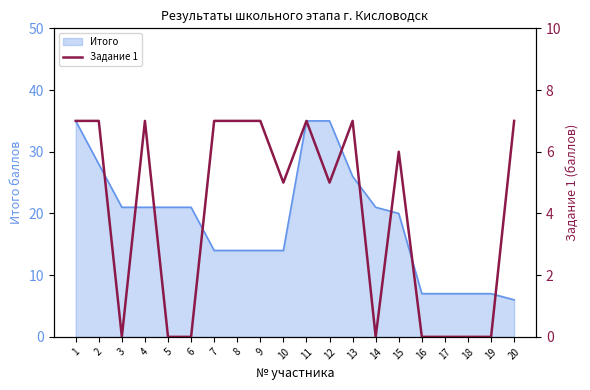

What value does the data have at 7?

7